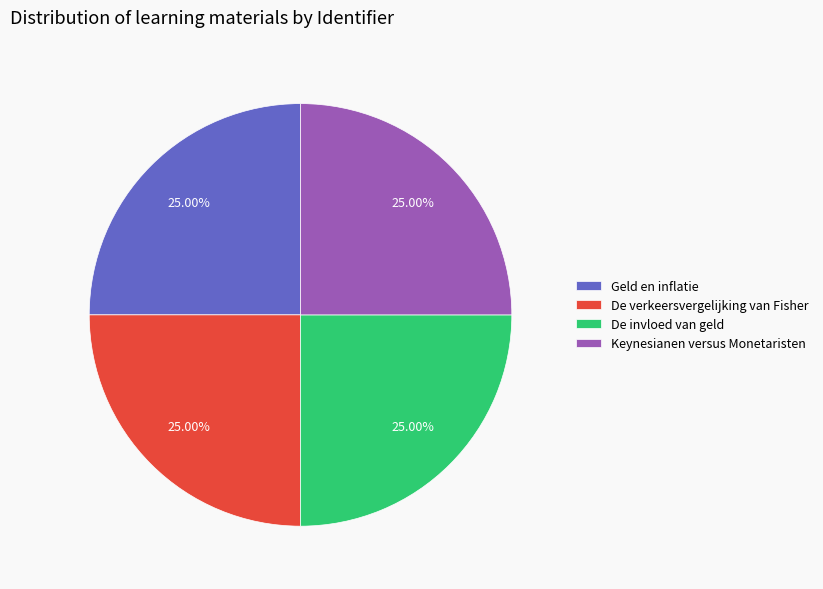

Approximately how many times larger is the value at De verkeersvergelijking van Fisher compared to Keynesianen versus Monetaristen?

1.0